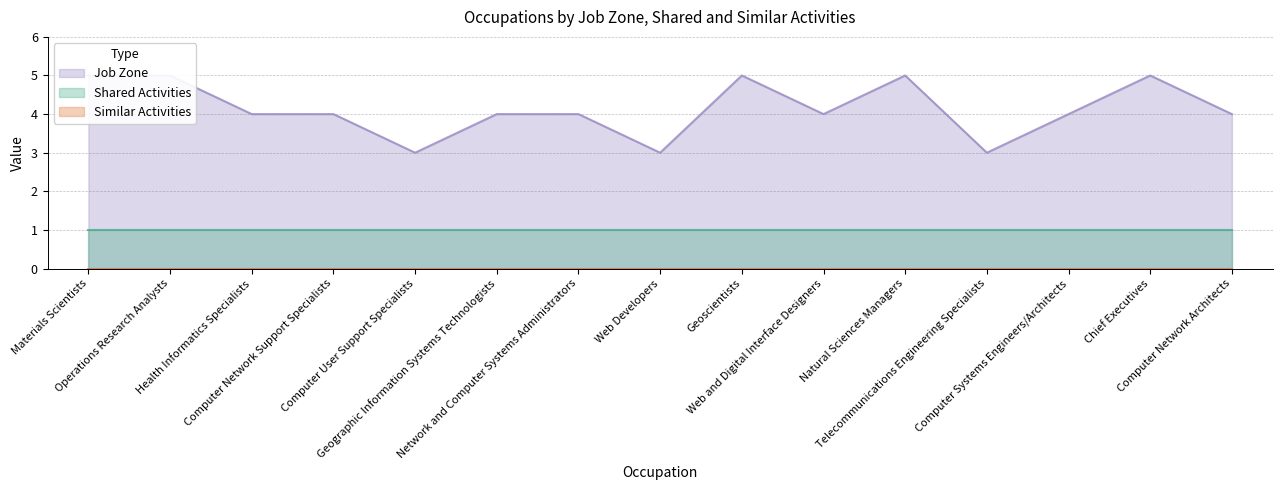

How many data points in Job Zone are less than 4?

3